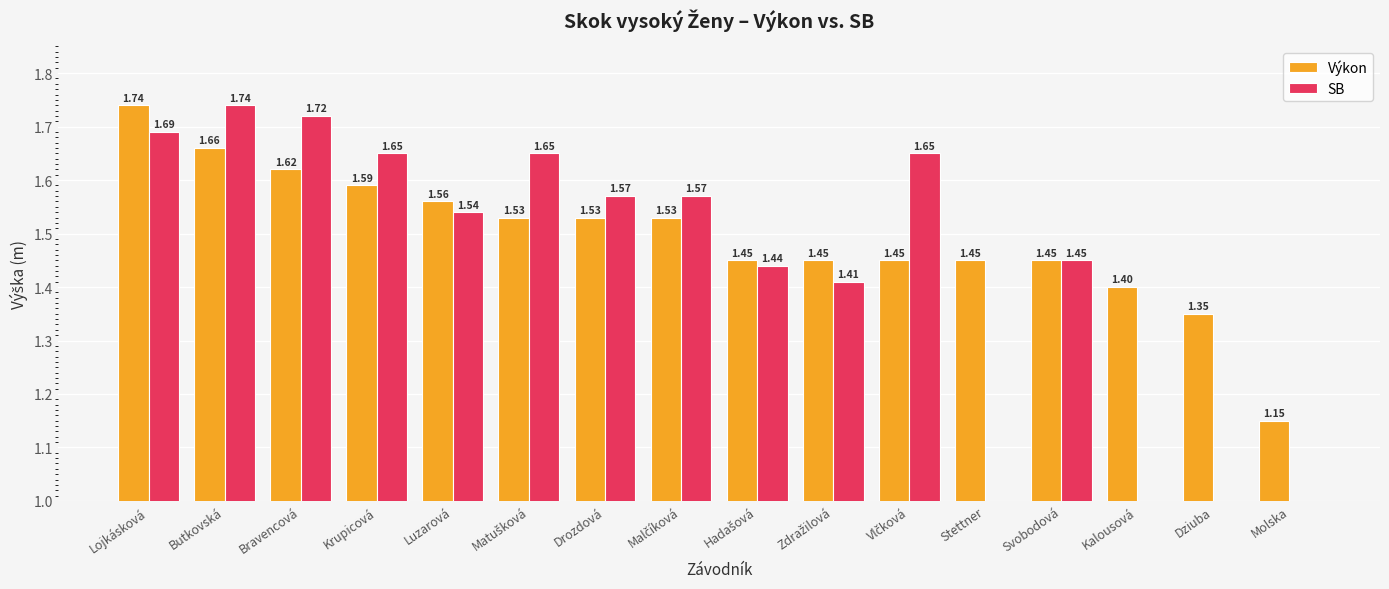

Rank the series at Krupicová from lowest to highest value.

Výkon, SB